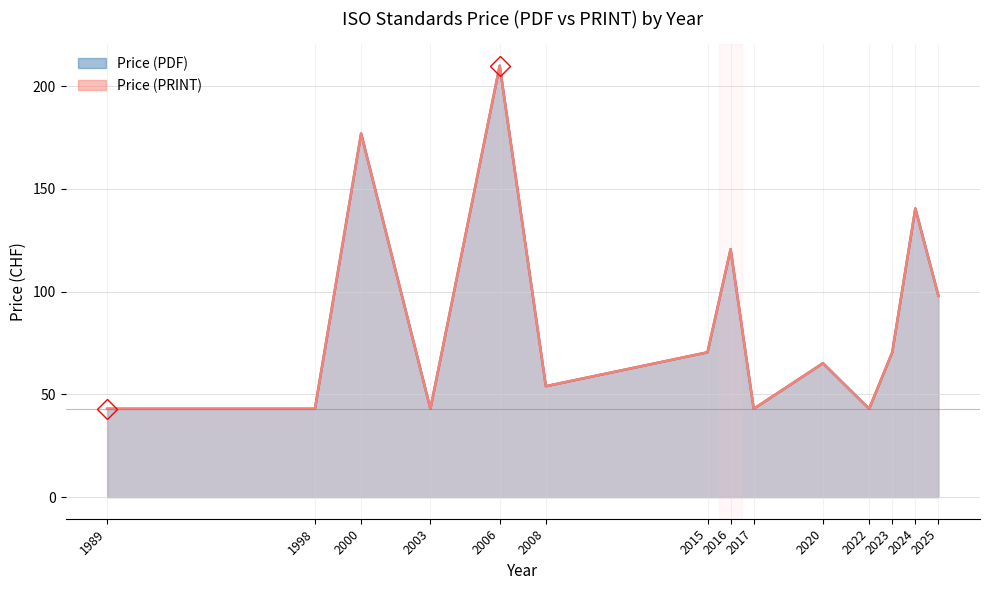

True or false: Price (PDF) has more than 1 interior local peaks.

True